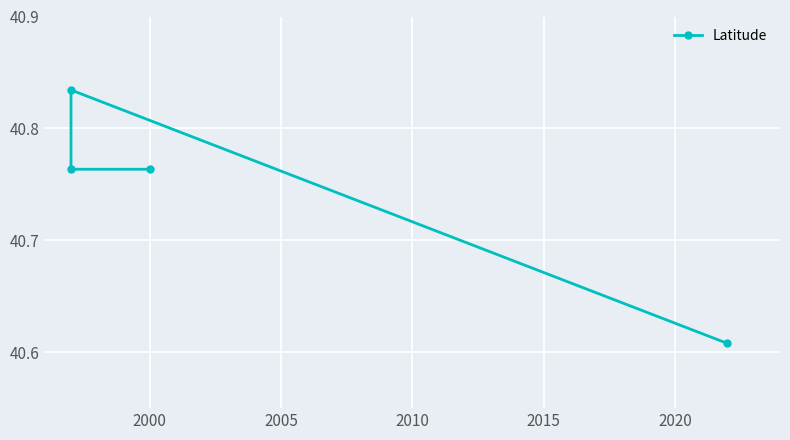

How many points are higher than both their immediate neighbors (excluding endpoints)?

1